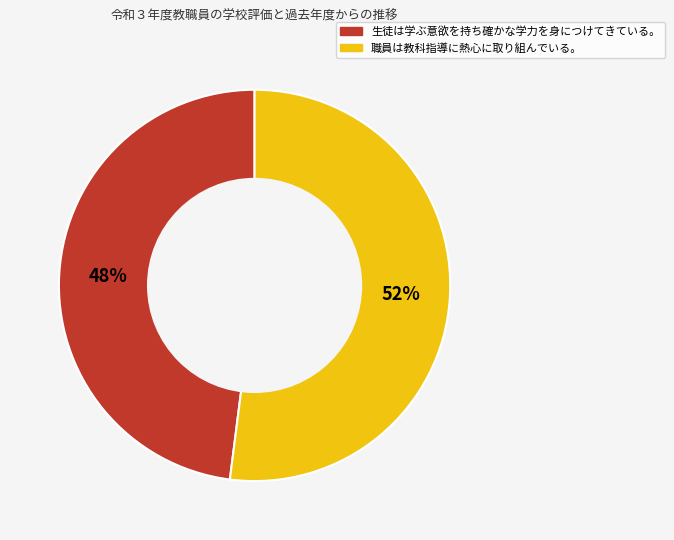

What is the smallest slice in the pie chart?

生徒は学ぶ意欲を持ち確かな学力を身につけてきている。